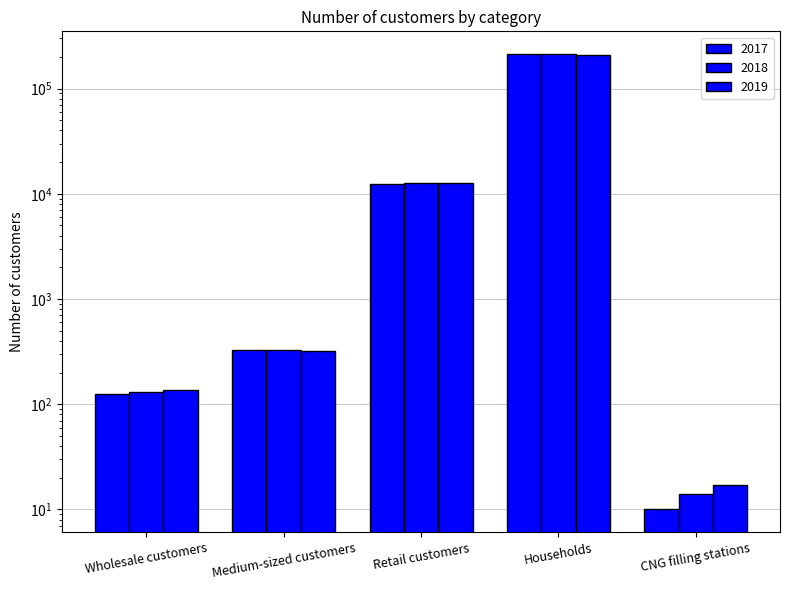

What is the minimum value for 2017?

10